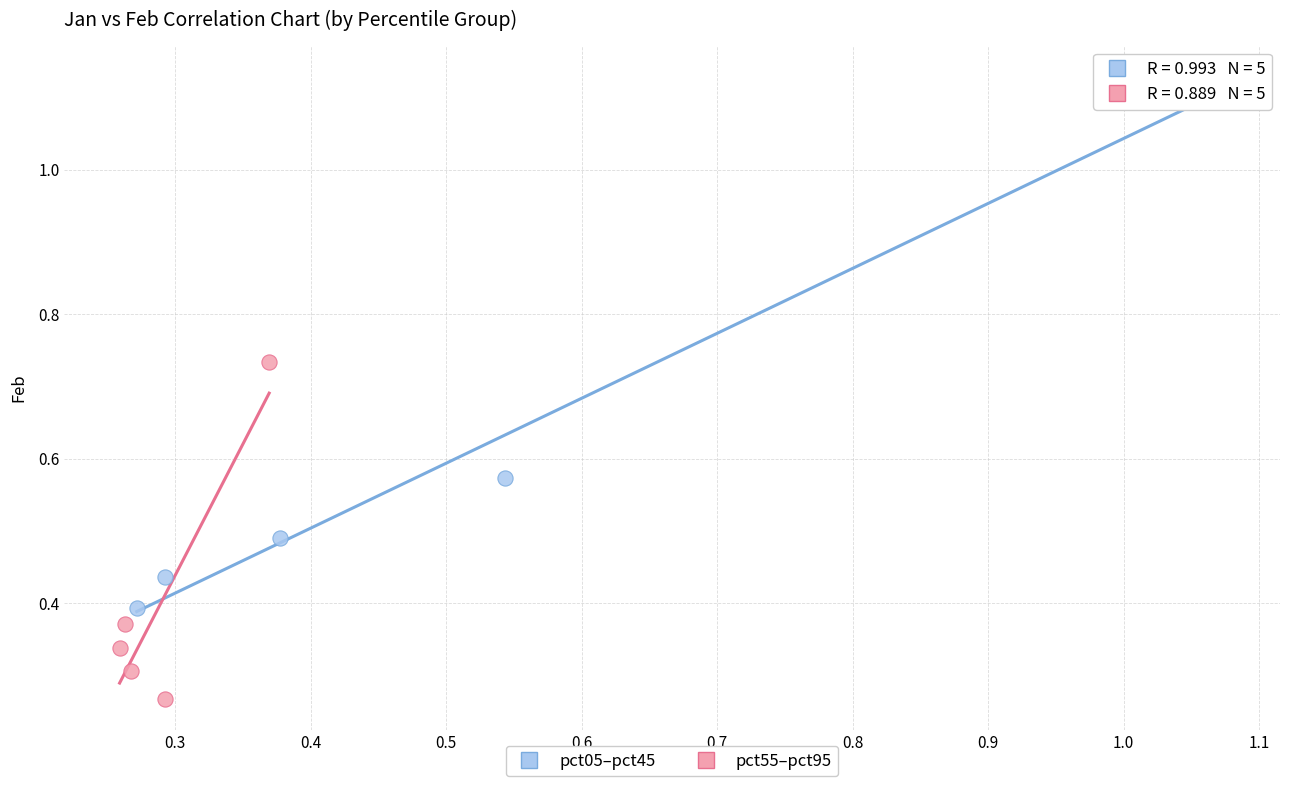

Which series has the widest spread of Y values?

pct05–pct45